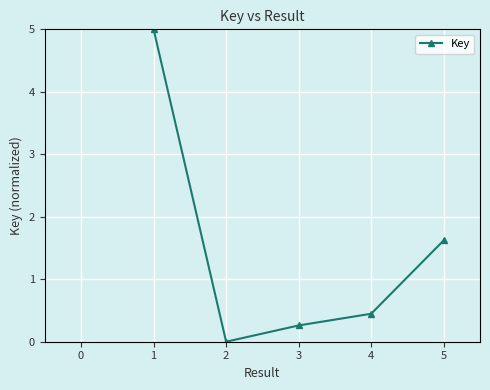

True or false: the data shows 0.4 at 4.

True